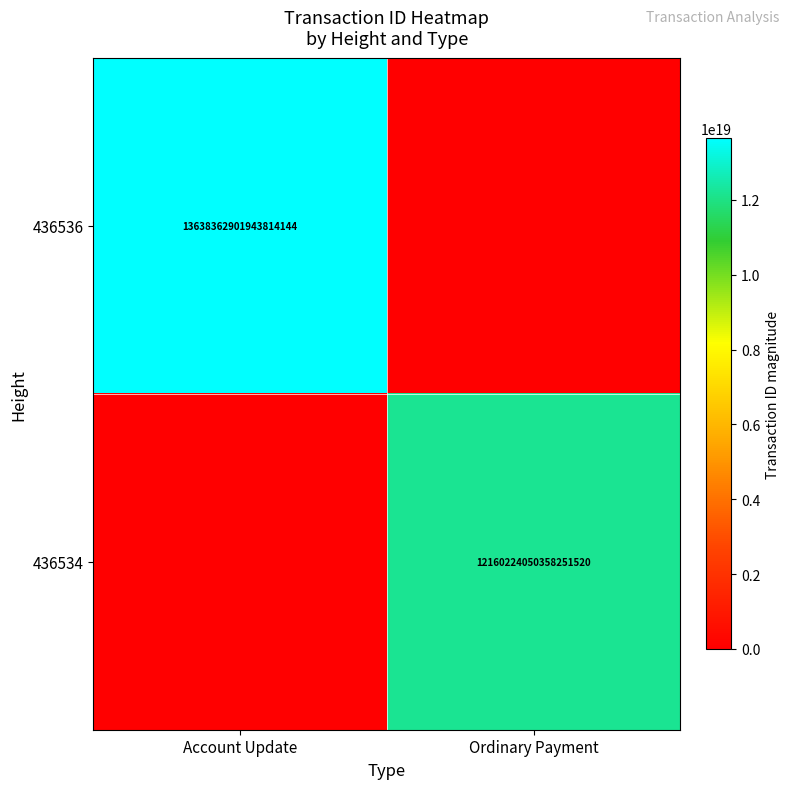

Is the value of 436534 at Ordinary Payment greater than the value of 436536 at Account Update?

No